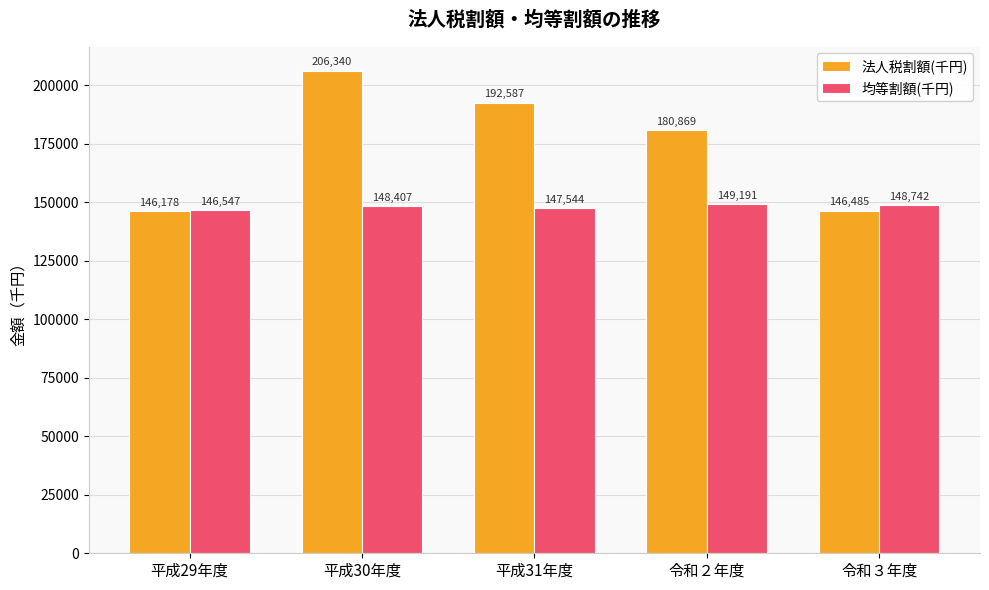

Which series has the widest spread of values?

法人税割額(千円)